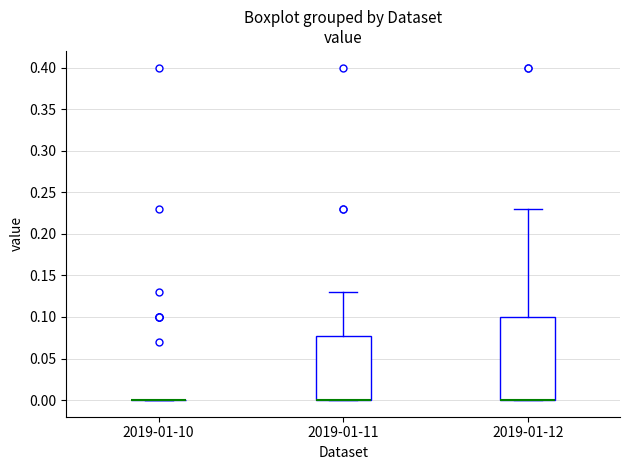

Reading left to right, read every box against the y-axis: the position of its median line, the range the box covers, and the ends of its whiskers. The values are not printed on the chart, so give them approximately, as read against the axis.

2019-01-10: box collapsed to a line at 0.00, whiskers 0.00 to 0.00
2019-01-11: median 0.00 (drawn on the box's lower edge), box 0.00 to 0.08, whiskers 0.00 to 0.13
2019-01-12: median 0.00 (drawn on the box's lower edge), box 0.00 to 0.10, whiskers 0.00 to 0.23